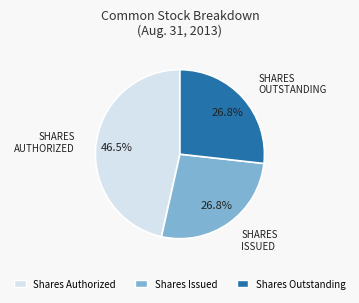

Does any single category account for the majority?

No